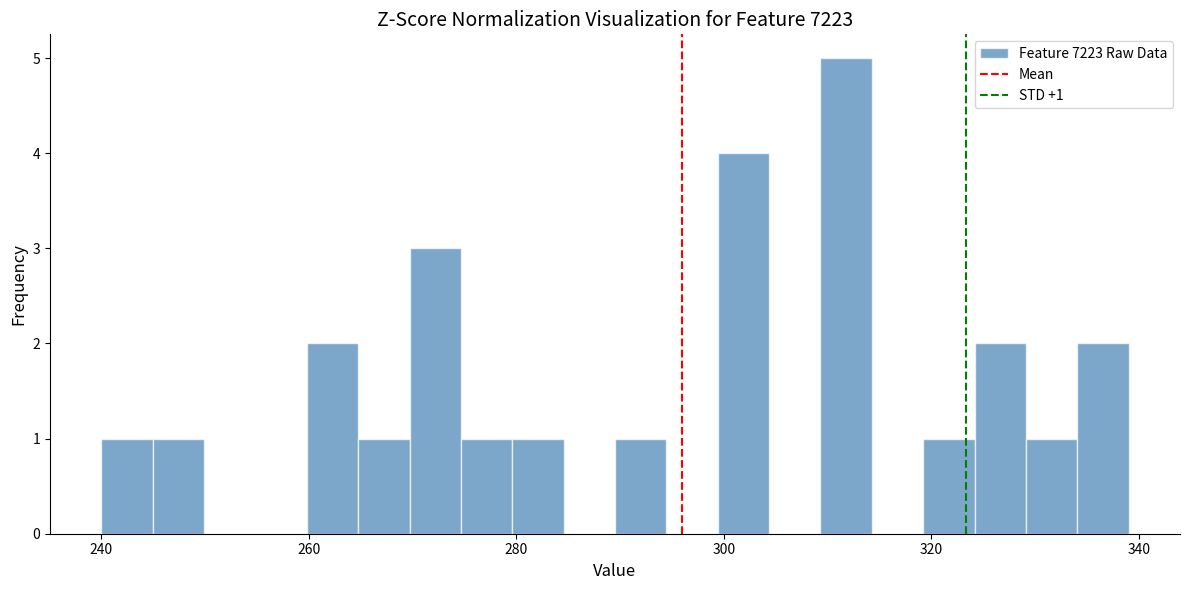

Read against the x-axis, roughly where is the centre of the tallest bar?

312